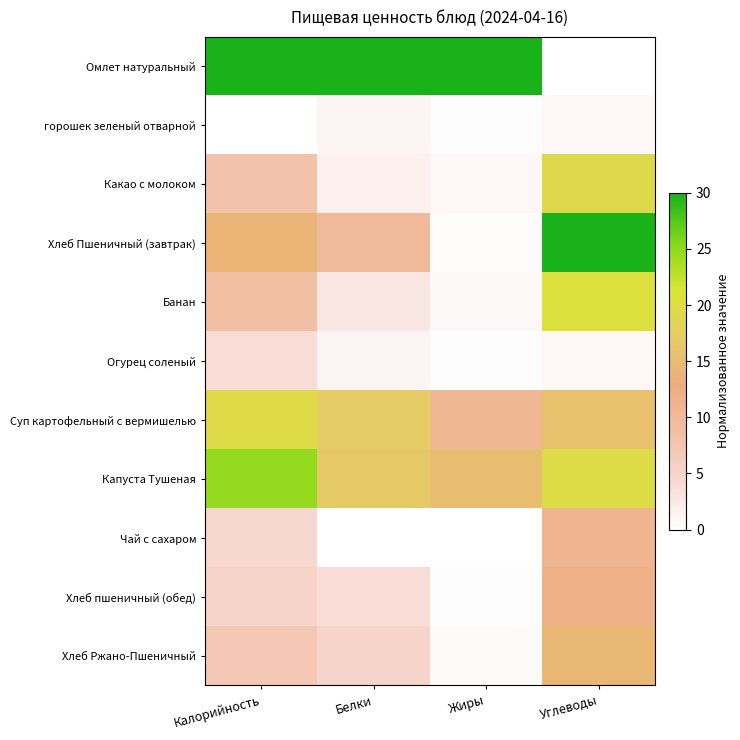

Which label corresponds to the smallest value in the chart?

Углеводы